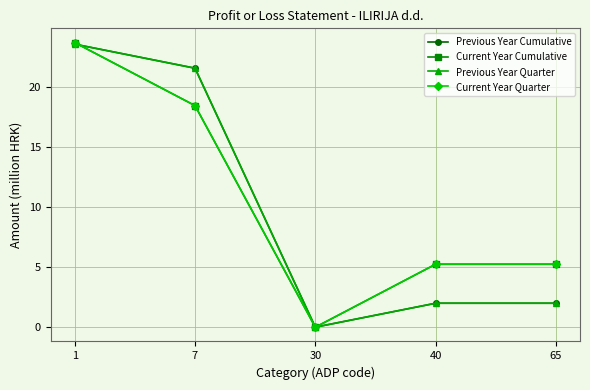

Is the value of Previous Year Cumulative at 7 greater than the value of Current Year Quarter at 65?

Yes